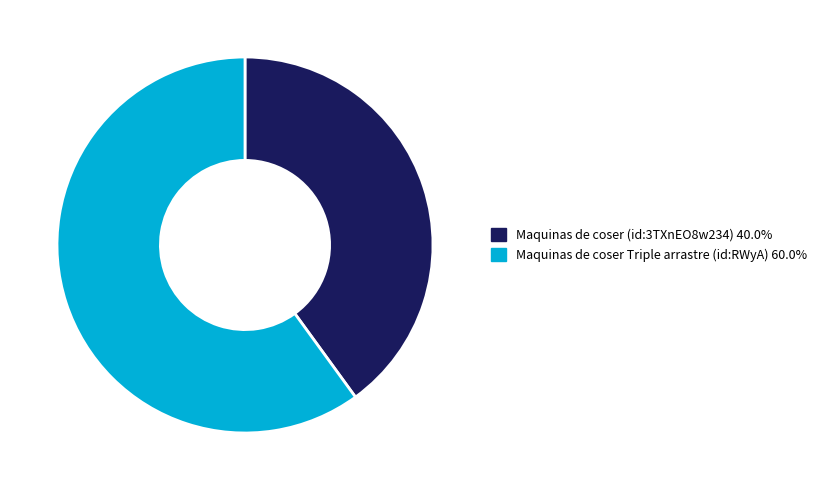

Is there any slice that represents more than half of the pie?

Yes